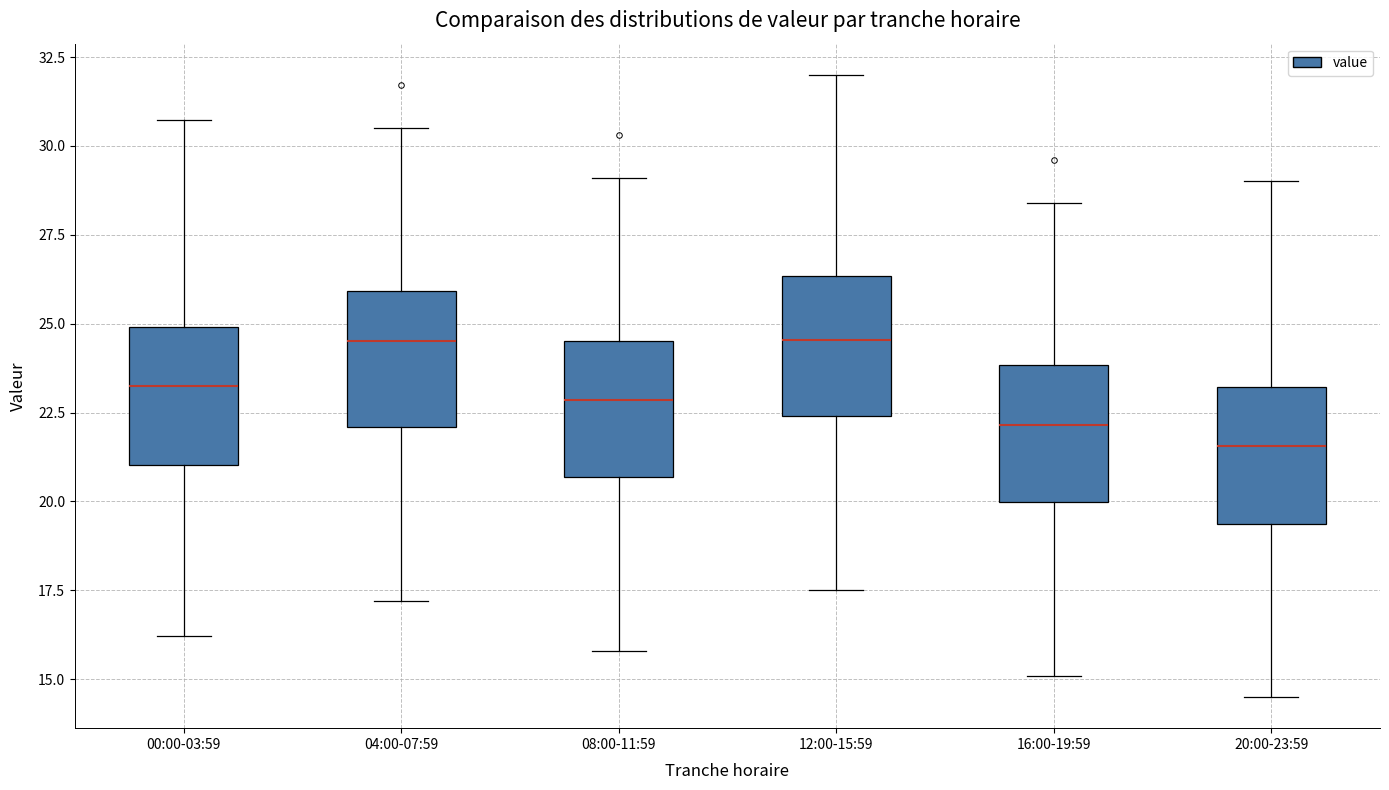

Where does the median line of the box for 04:00-07:59 sit on the y-axis? The values are not printed on the chart, so give them approximately, as read against the axis.

24.5